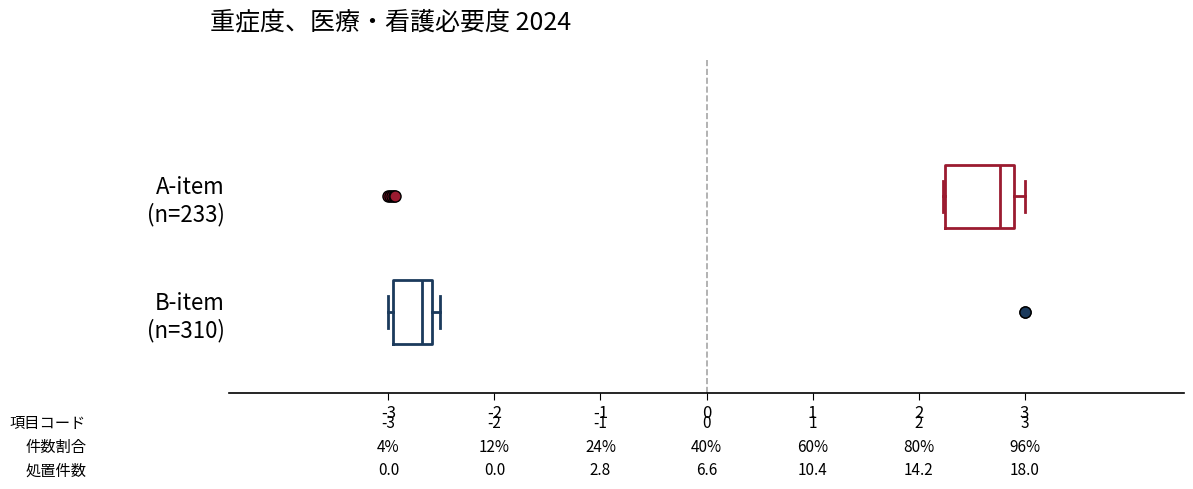

Which box is the widest, from its left edge to its right edge?

A-item (n=233)